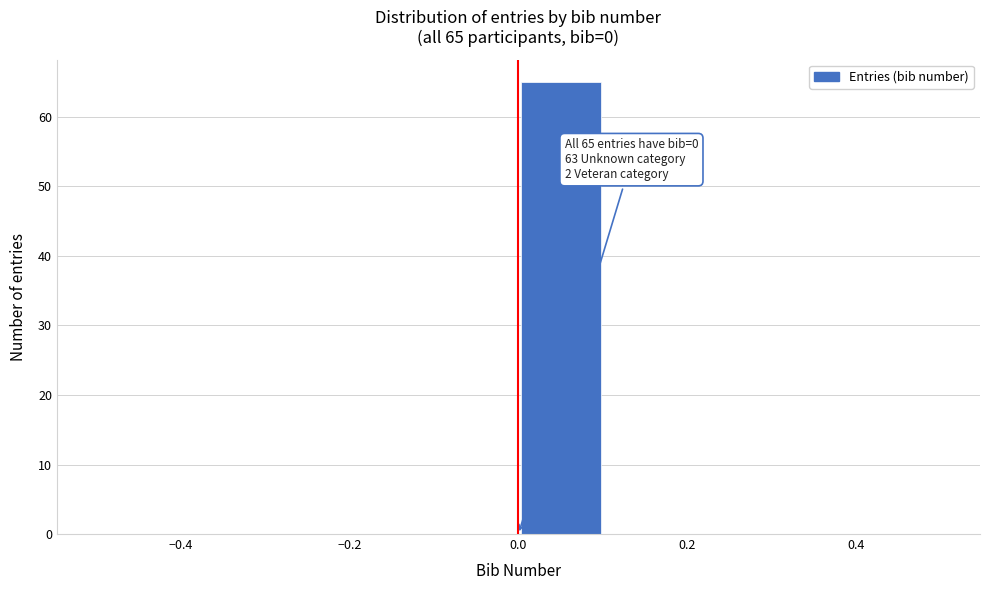

Over which range of the x-axis is the bar tallest?

0.0 to 0.1